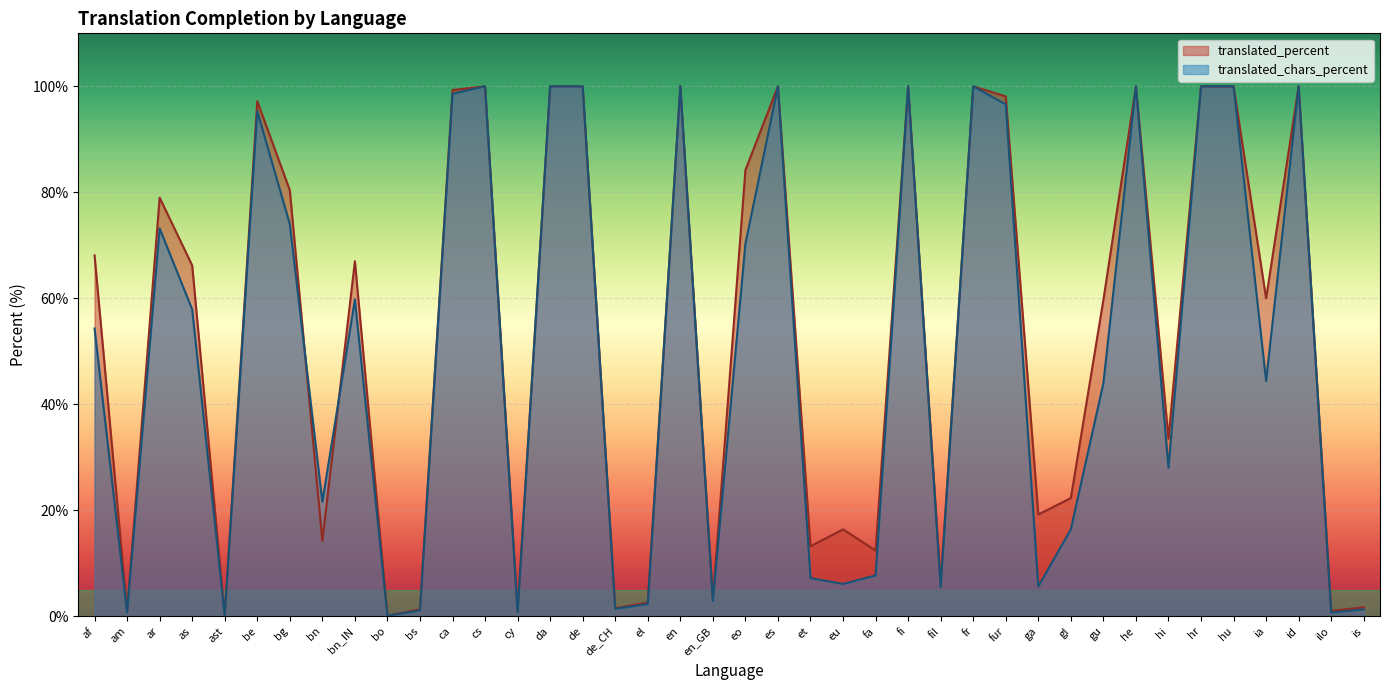

What is the label of the 21st point from the left?

eo